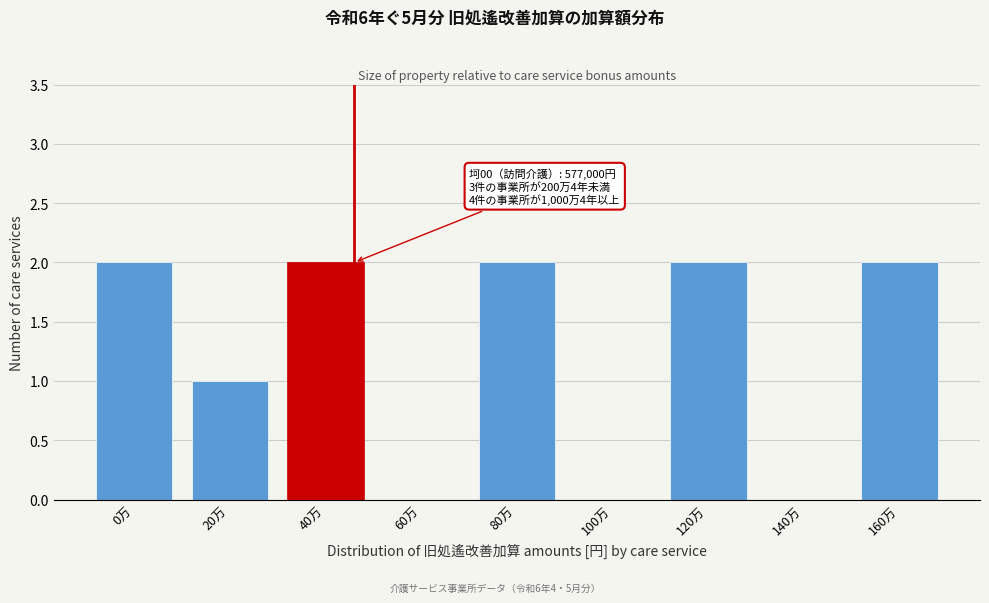

Reading left to right, extract all data points from this chart.

0万=2	20万=1	40万=2	60万=0	80万=2	100万=0	120万=2	140万=0	160万=2